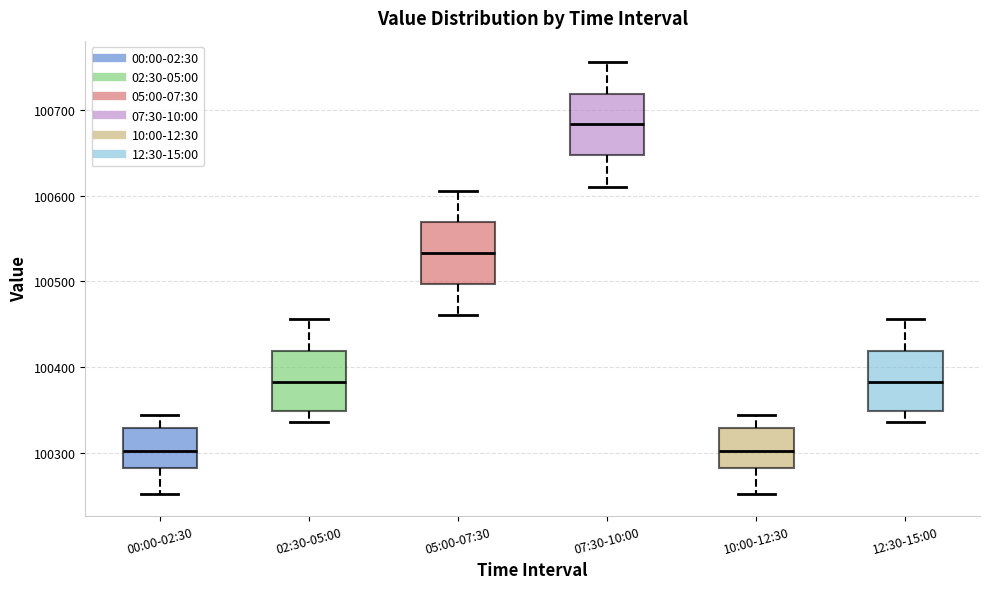

Reading left to right, read every box against the y-axis: the position of its median line, the range the box covers, and the ends of its whiskers. The values are not printed on the chart, so give them approximately, as read against the axis.

00:00-02:30: median 100300, box 100280 to 100330, whiskers 100250 to 100340
02:30-05:00: median 100380, box 100350 to 100420, whiskers 100340 to 100460
05:00-07:30: median 100530, box 100500 to 100570, whiskers 100460 to 100610
07:30-10:00: median 100680, box 100650 to 100720, whiskers 100610 to 100760
10:00-12:30: median 100300, box 100280 to 100330, whiskers 100250 to 100340
12:30-15:00: median 100380, box 100350 to 100420, whiskers 100340 to 100460